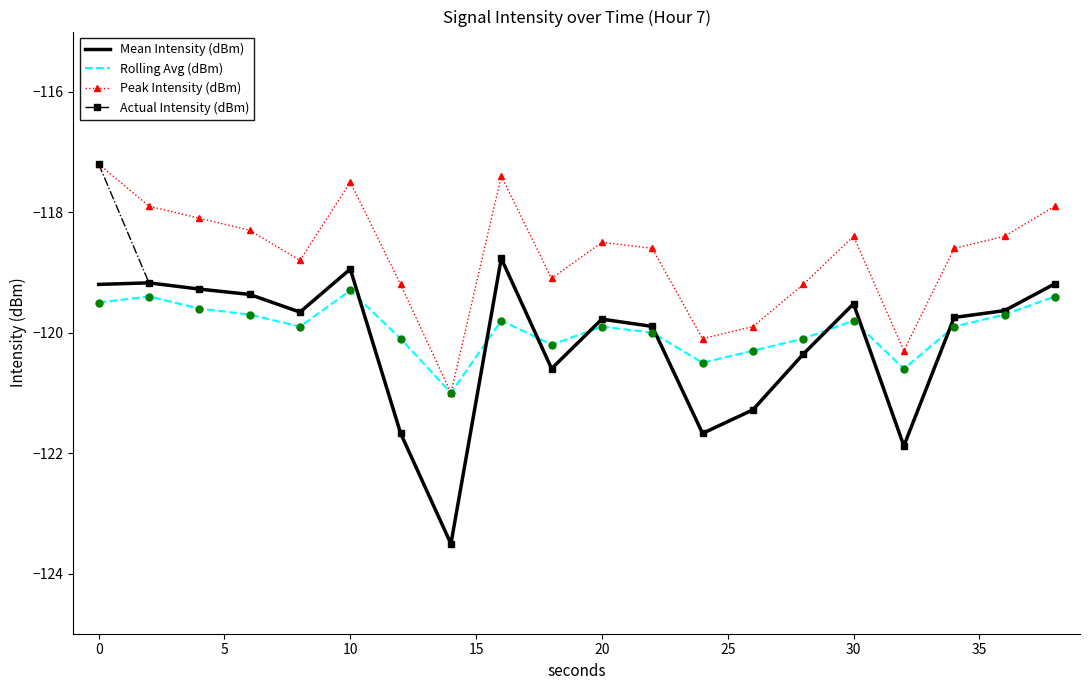

Which series has the largest range (max minus min)?

Actual Intensity (dBm)